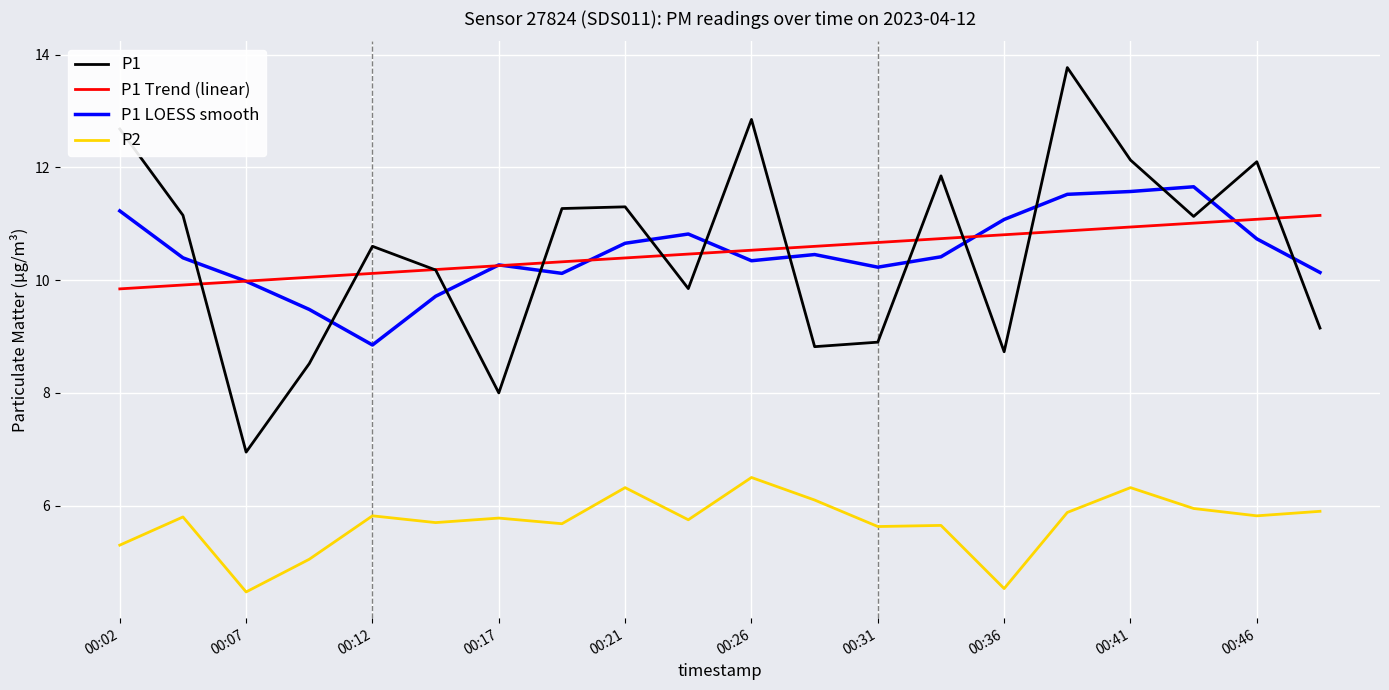

Which series has the largest range (max minus min)?

P1